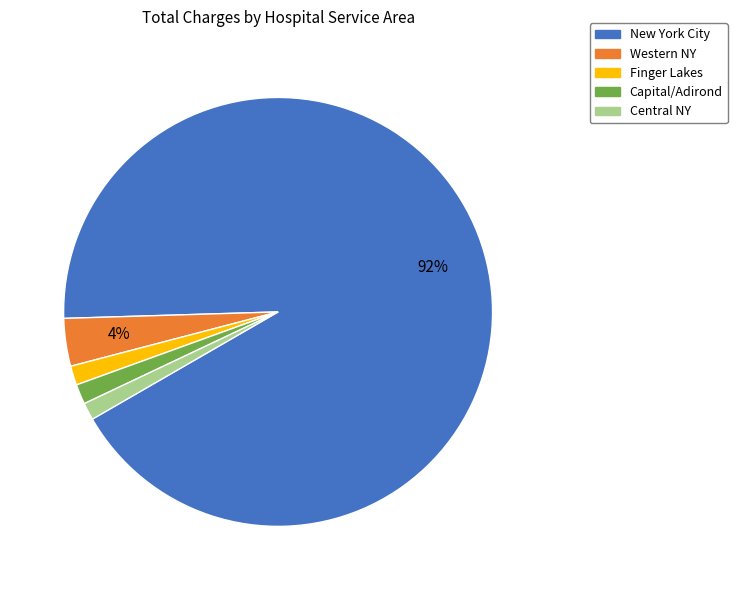

How many slices are in this pie chart?

5